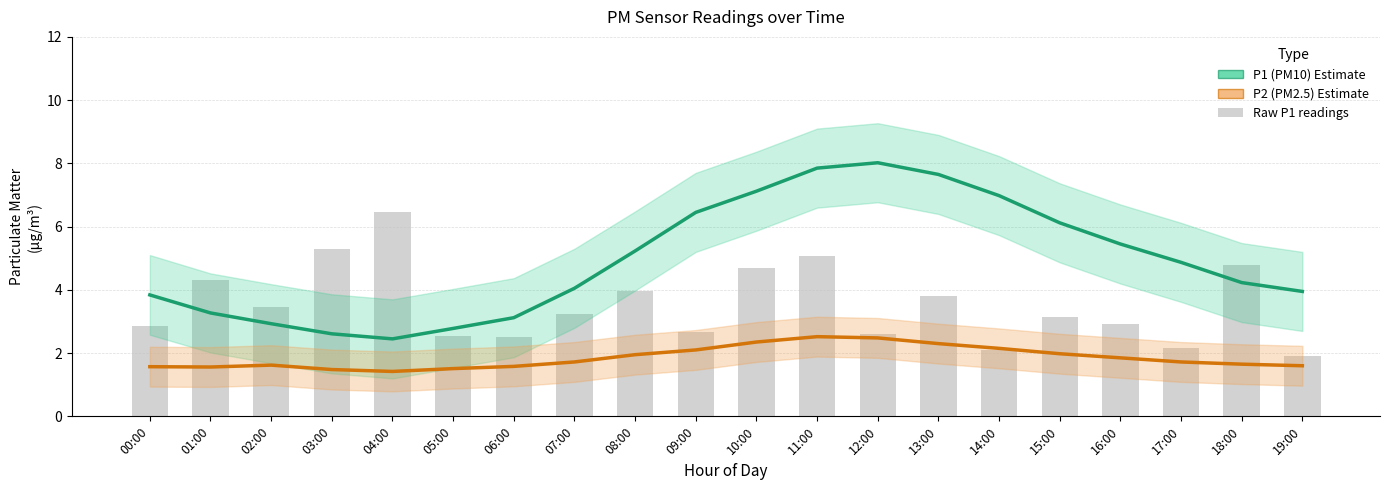

What is the greatest value displayed?

8.0